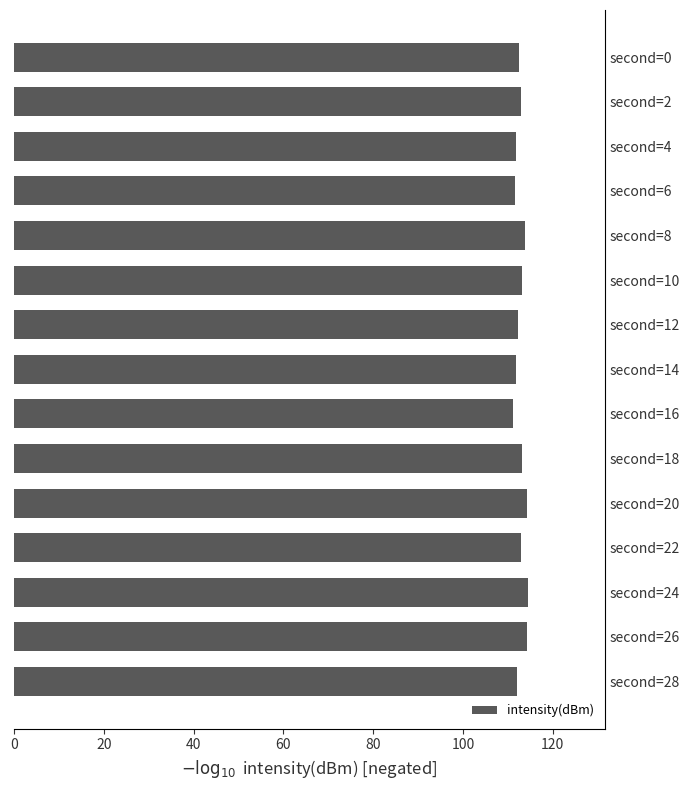

What is the value of the 13th bar from the top?

114.4